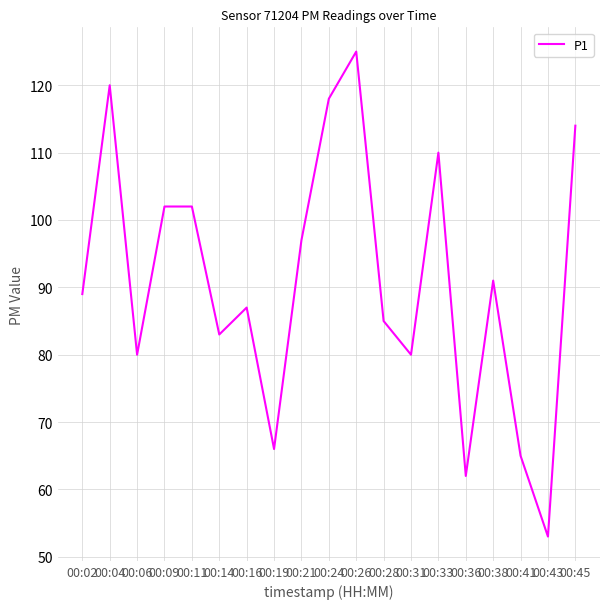

True or false: the data shows 32 at 00:36.

False